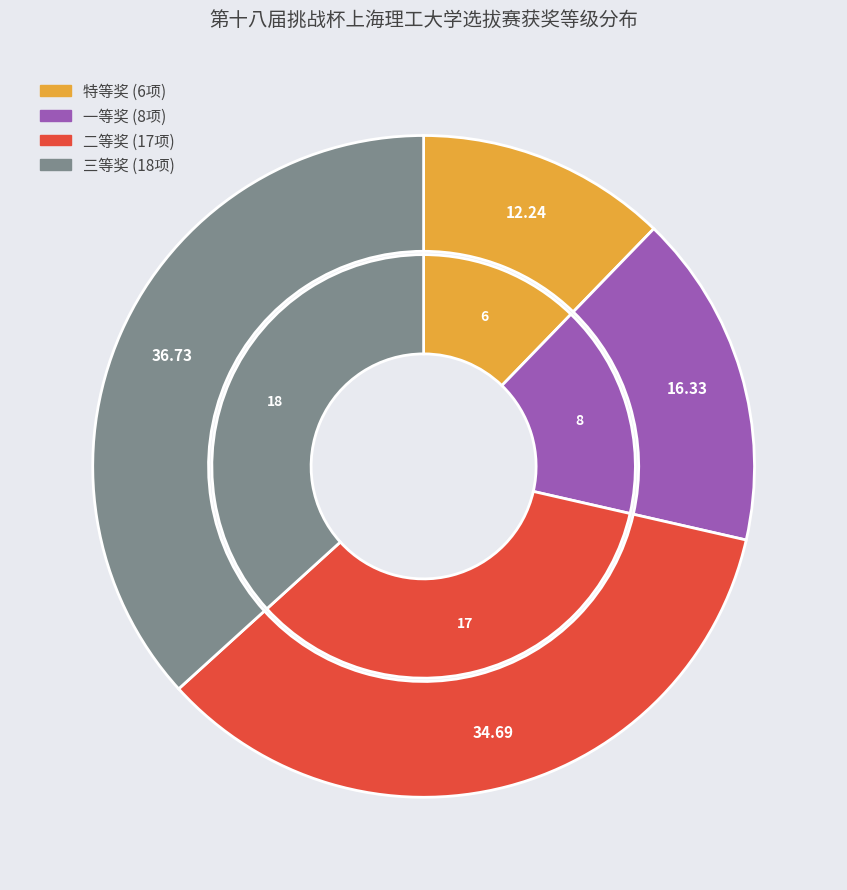

What is the smallest slice in the pie chart?

特等